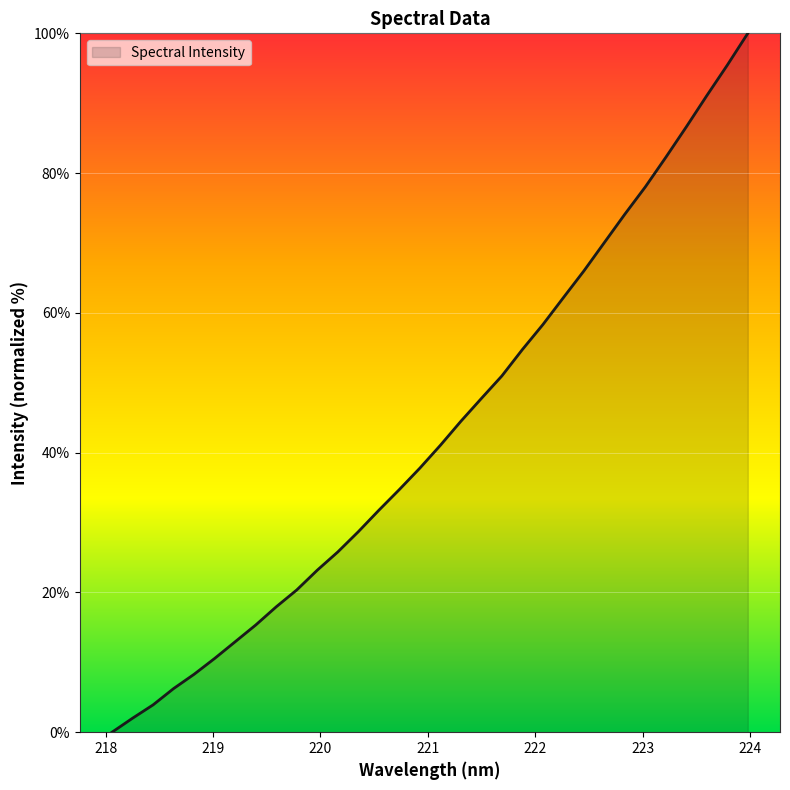

What is the difference between the maximum and minimum values?

100.0